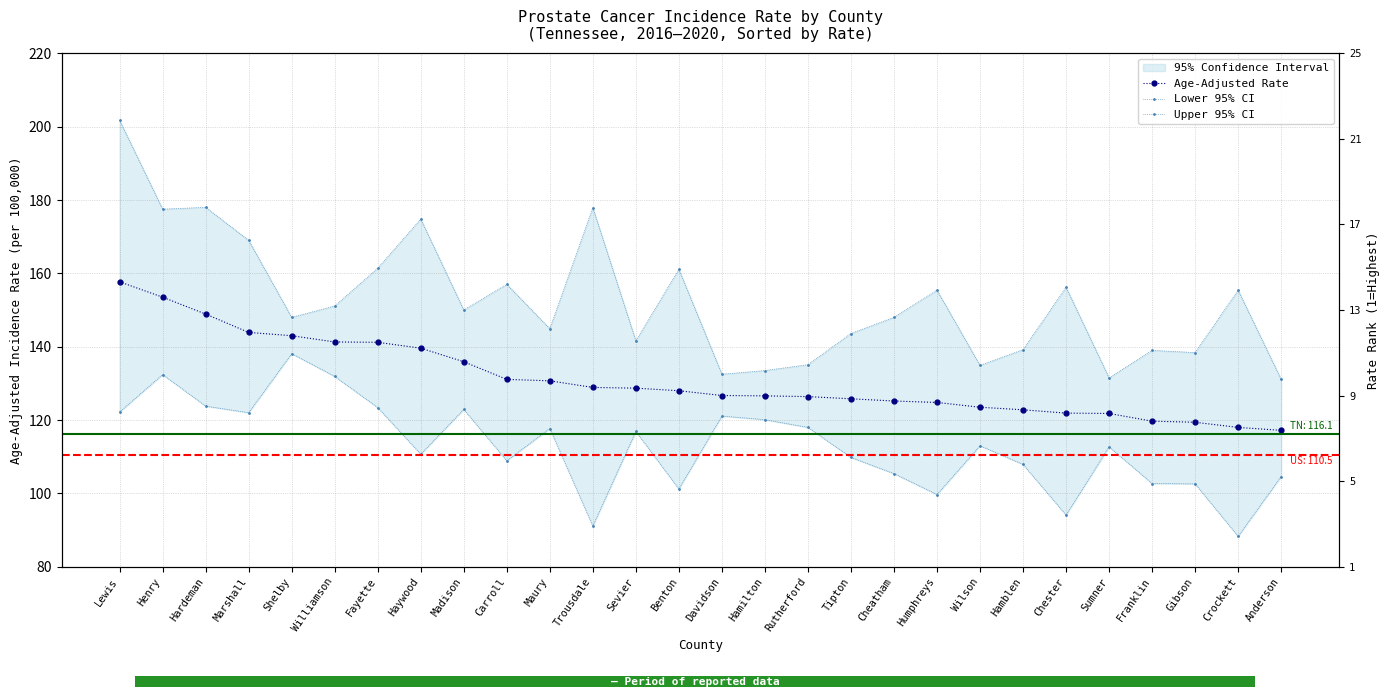

True or false: Lower 95% CI has a value of 99.7 at Humphreys.

True